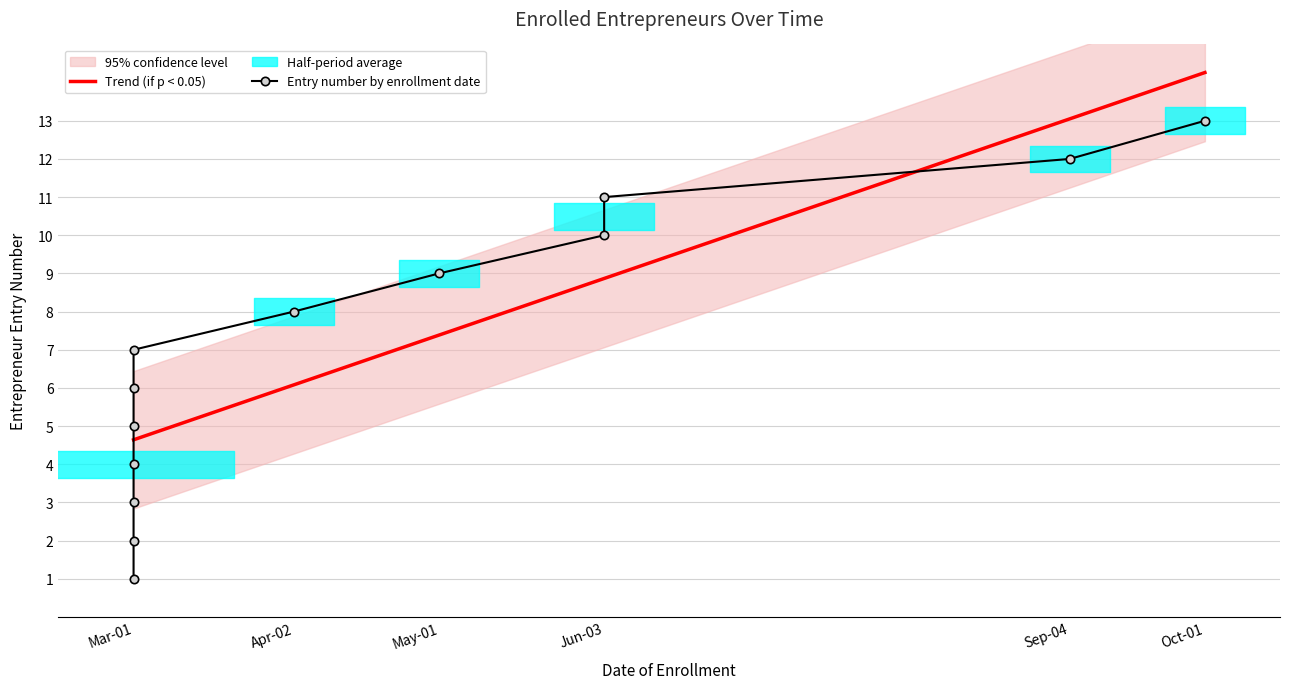

What is the difference between the values at 2024-03-01 and 2024-03-01?

2